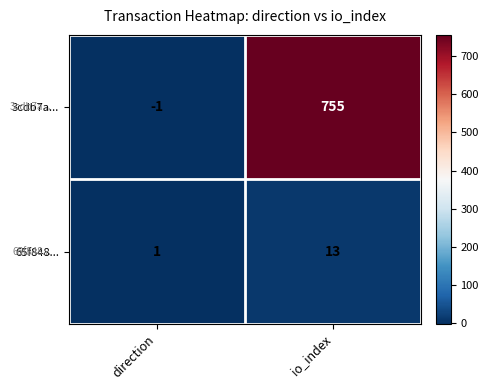

List the series in order of their overall mean, lowest first.

65f848..., 3cdb7a...